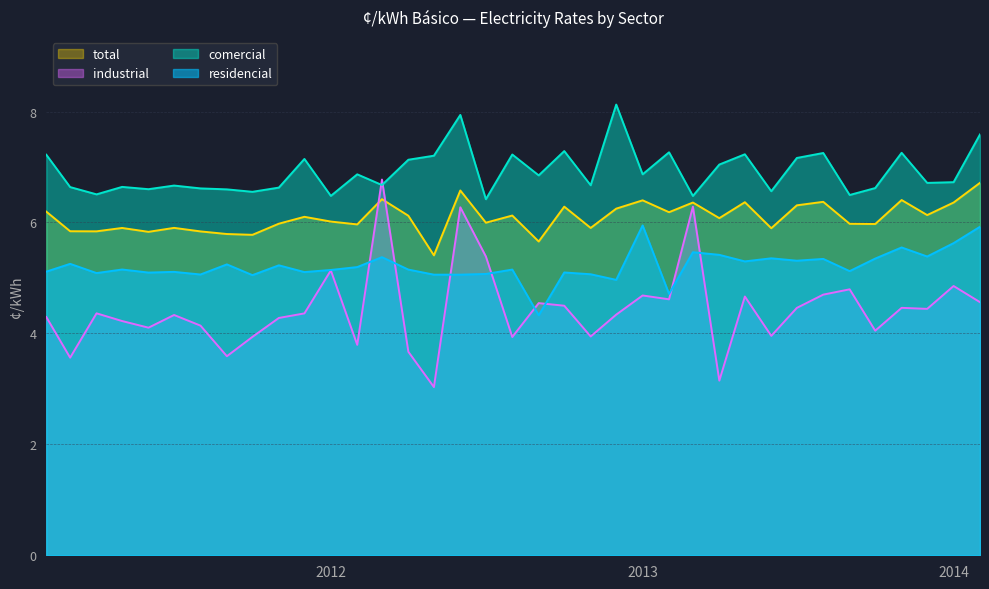

Which label corresponds to the largest value in the chart?

2012-12-01